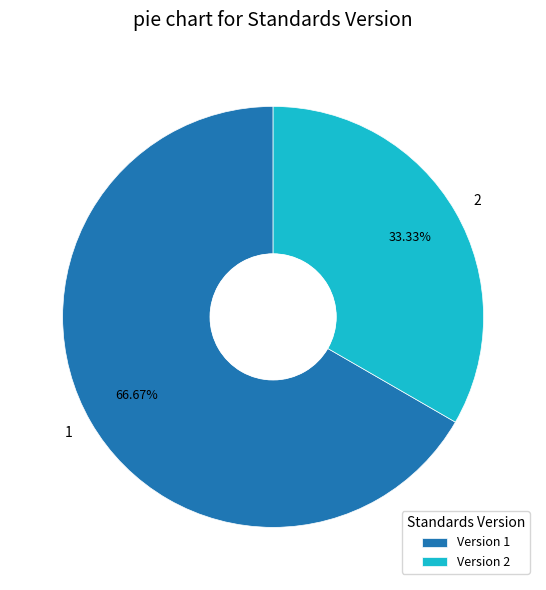

Approximately how many times larger is the value at 2 compared to 1?

0.5